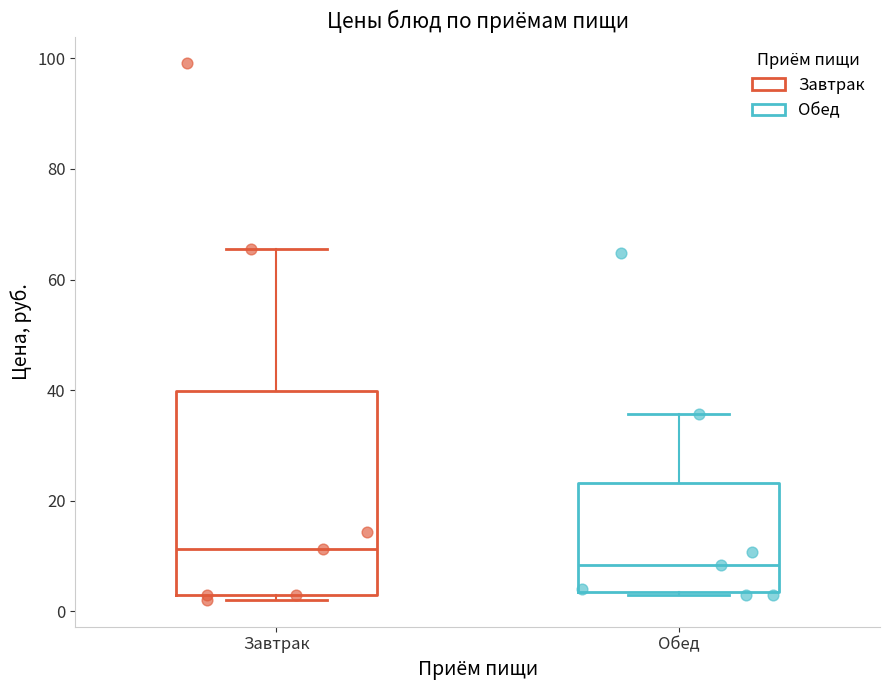

Which box is the tallest, from its lower edge to its upper edge?

Завтрак